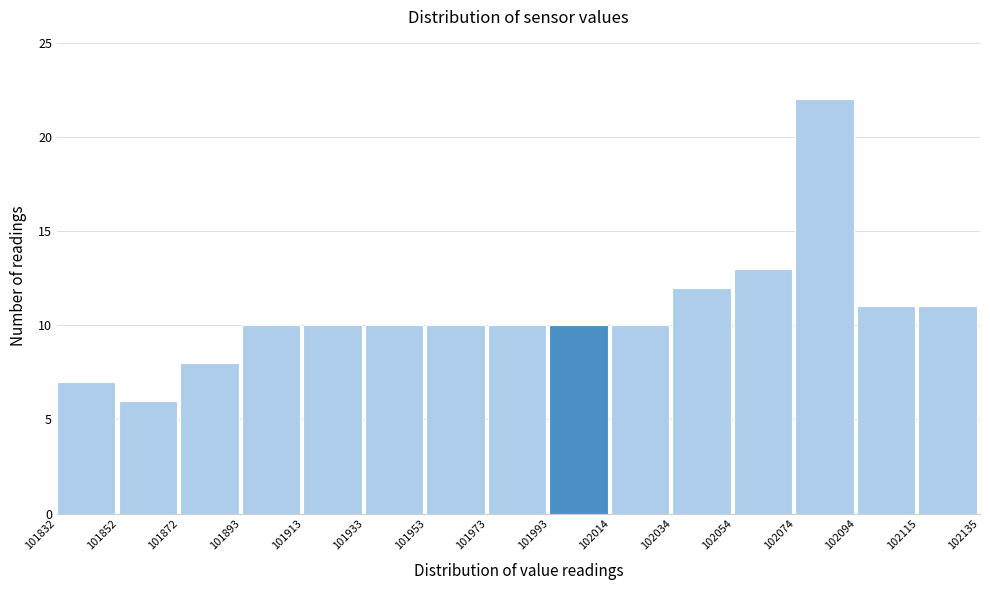

Which range on the x-axis has the tallest bar?

102074 to 102094